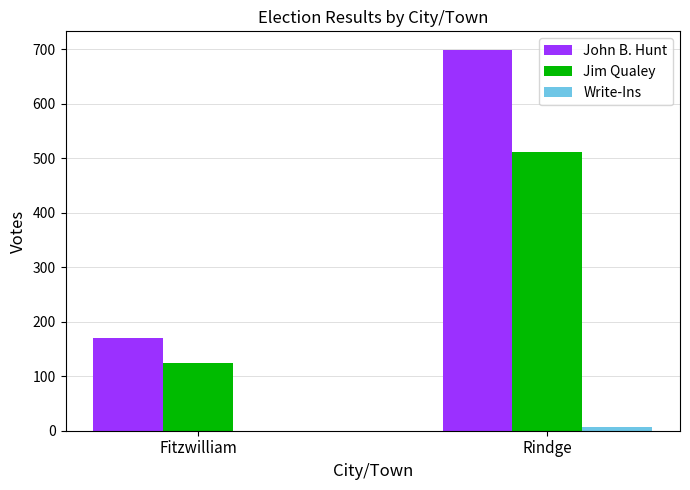

The value of John B. Hunt at Fitzwilliam is 170. True or false?

True